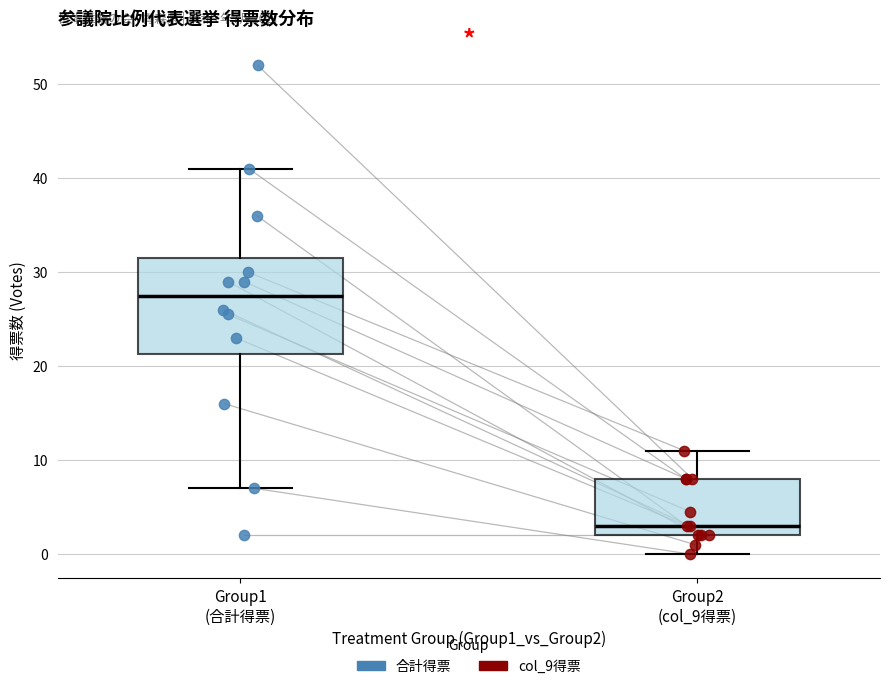

Comparing the boxes themselves (not the whiskers), which one is the tallest?

Group1 (合計得票)